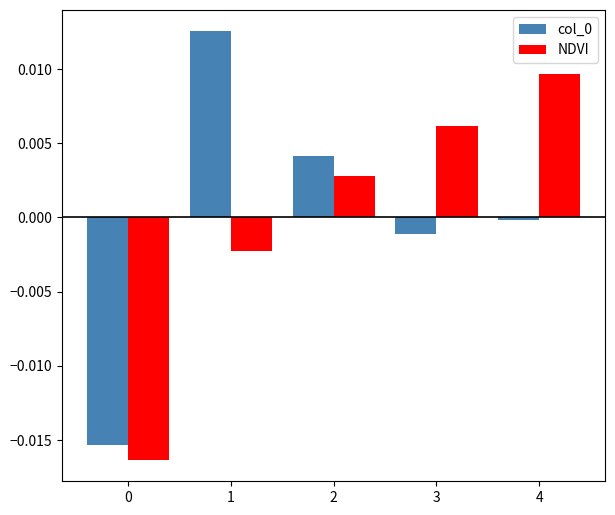

The col_0 series shows -0.0 at 0. True or false?

True